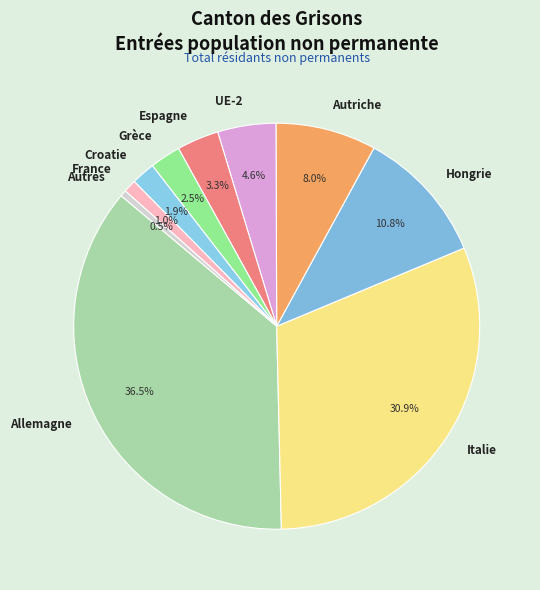

To the nearest percent, what is the average slice percentage?

10%